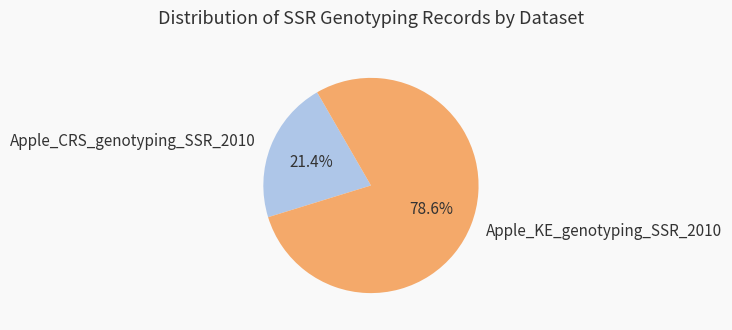

To the nearest percent, what is the difference between the largest and smallest slice percentages?

57%